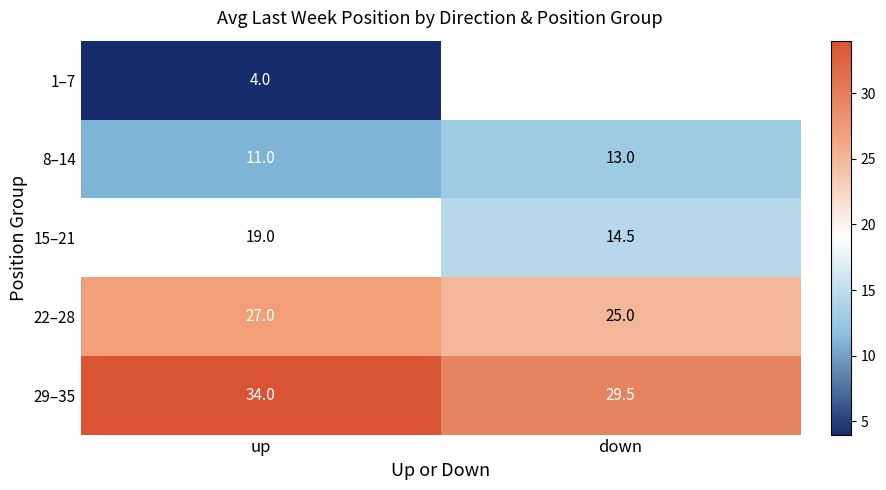

What is the sum of the 15–21 values at up and down?

33.5